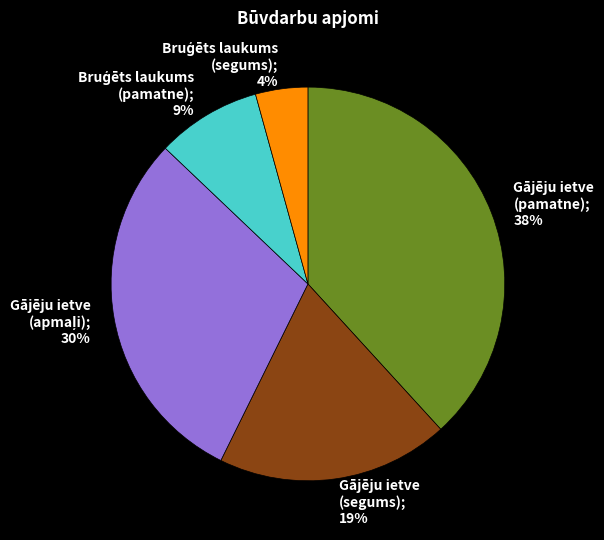

Is there any slice that represents more than half of the pie?

No